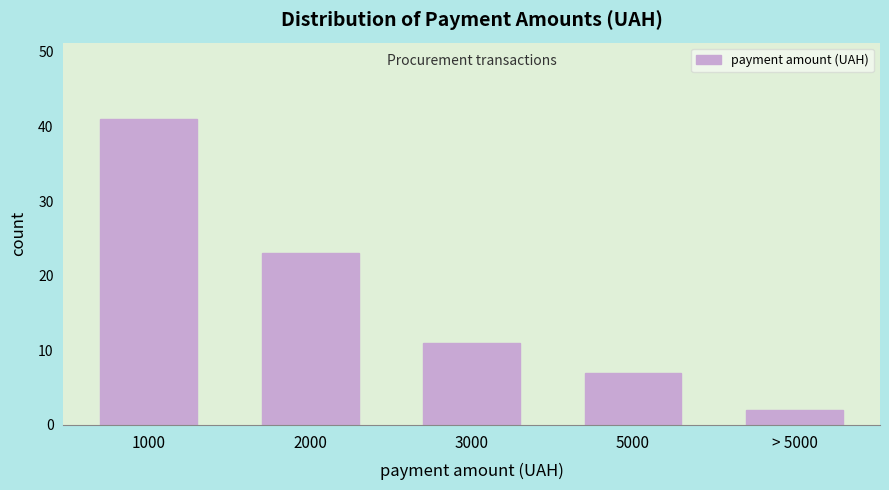

Reading left to right, what are all the values shown in this chart?

41	23	11	7	2